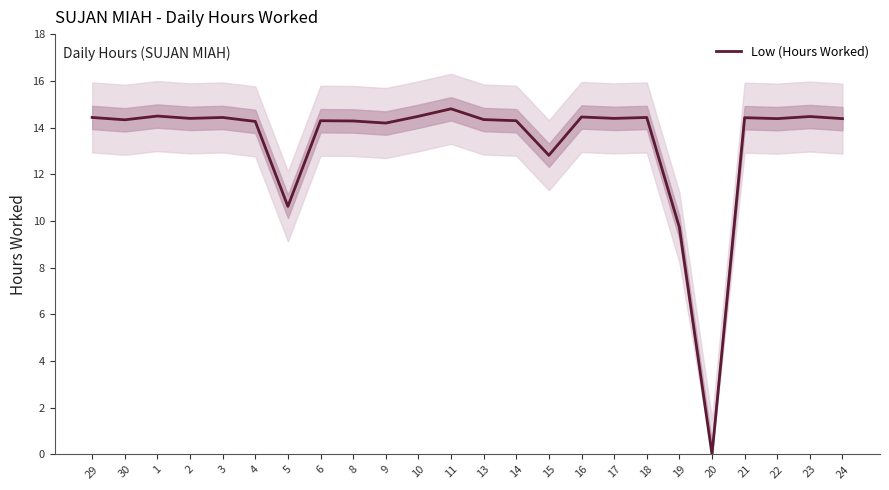

How many points are lower than both their immediate neighbors (excluding endpoints)?

8